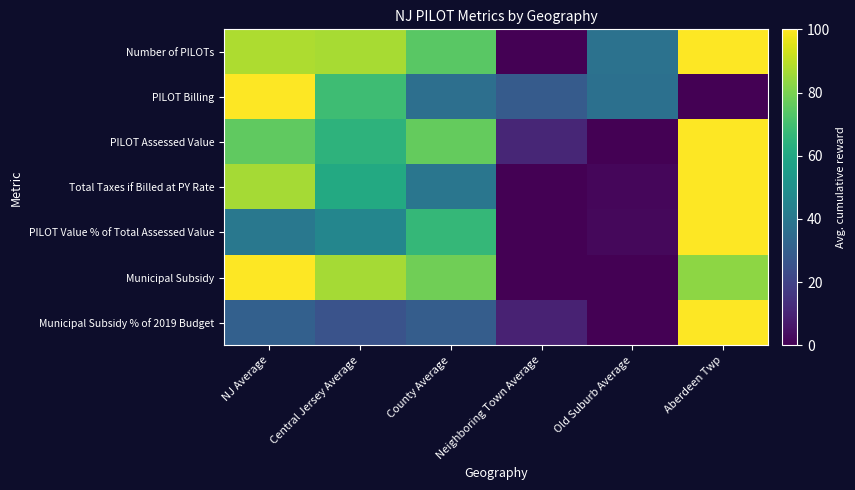

Reading left to right, list all the values displayed in this chart.

Number of PILOTs: NJ Average=87.6	Central Jersey Average=87.0	County Average=74.2	Neighboring Town Average=0.0	Old Suburb Average=37.7	Aberdeen Twp=100.0
PILOT Billing: NJ Average=100.0	Central Jersey Average=69.1	County Average=36.6	Neighboring Town Average=28.7	Old Suburb Average=37.1	Aberdeen Twp=0.0
PILOT Assessed Value: NJ Average=75.4	Central Jersey Average=64.7	County Average=76.5	Neighboring Town Average=10.8	Old Suburb Average=0.0	Aberdeen Twp=100.0
Total Taxes if Billed at PY Rate: NJ Average=86.7	Central Jersey Average=60.8	County Average=39.4	Neighboring Town Average=0.0	Old Suburb Average=1.9	Aberdeen Twp=100.0
PILOT Value % of Total Assessed Value: NJ Average=40.2	Central Jersey Average=45.8	County Average=66.5	Neighboring Town Average=0.0	Old Suburb Average=2.1	Aberdeen Twp=100.0
Municipal Subsidy: NJ Average=100.0	Central Jersey Average=86.5	County Average=78.2	Neighboring Town Average=0.0	Old Suburb Average=0.1	Aberdeen Twp=82.8
Municipal Subsidy % of 2019 Budget: NJ Average=30.6	Central Jersey Average=25.5	County Average=29.5	Neighboring Town Average=9.5	Old Suburb Average=0.0	Aberdeen Twp=100.0